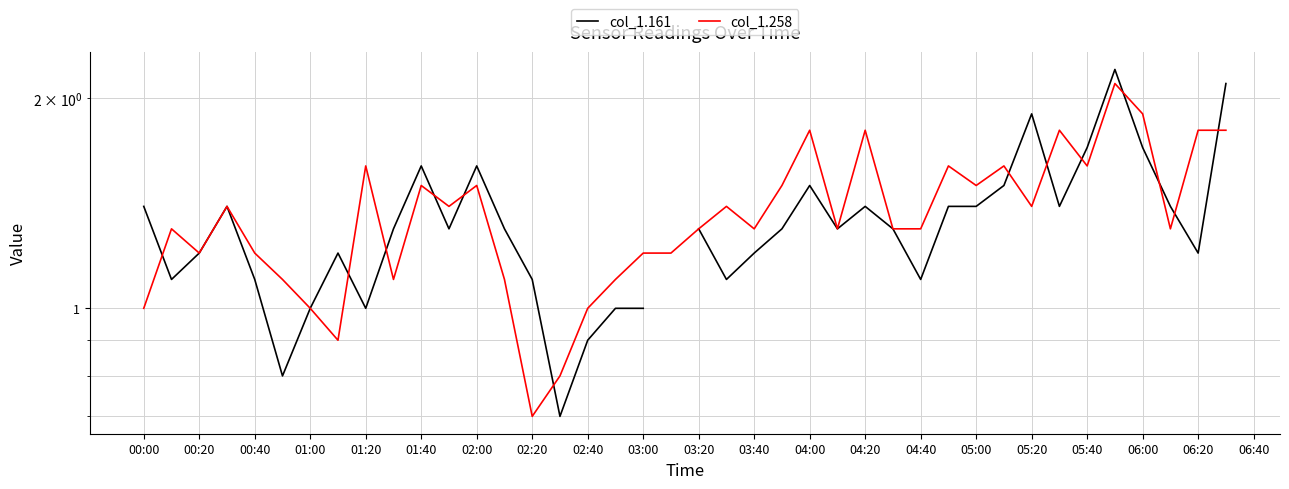

Is this an area chart (filled region under the line)?

No